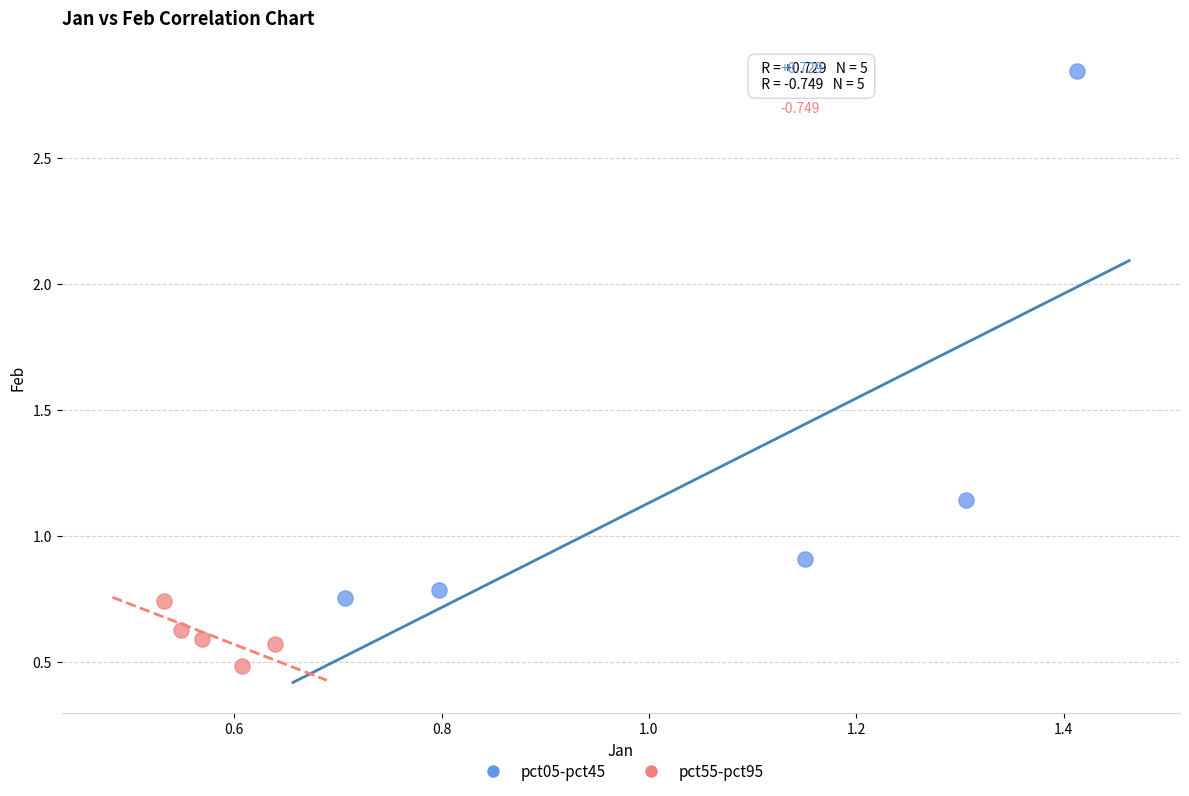

What are all the series names shown in the legend?

pct05-pct45, pct55-pct95